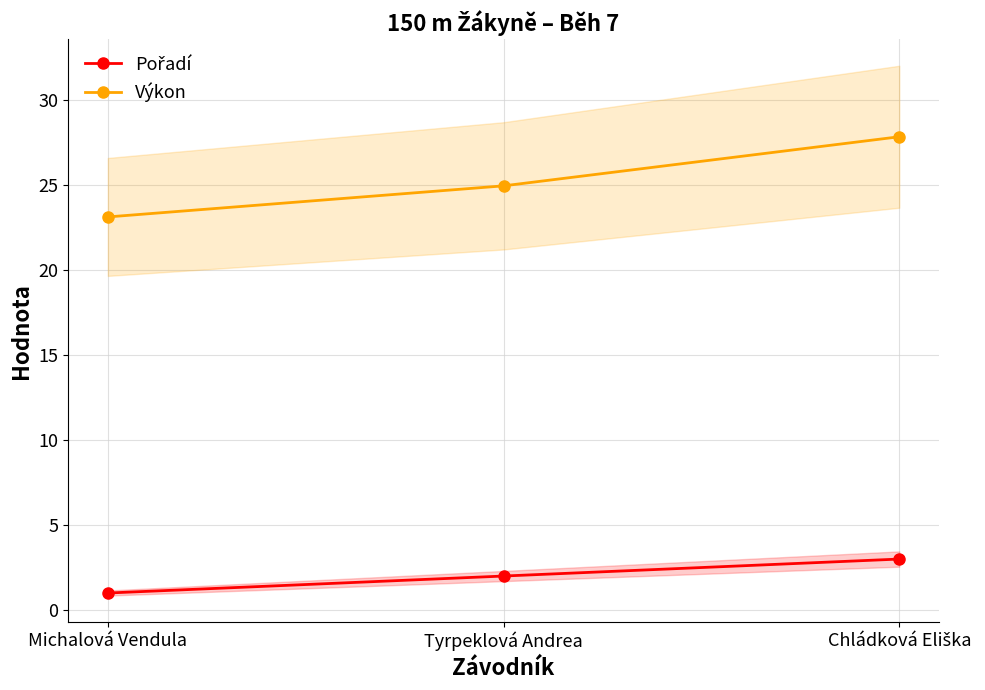

What is the lowest value of the Výkon series?

23.1